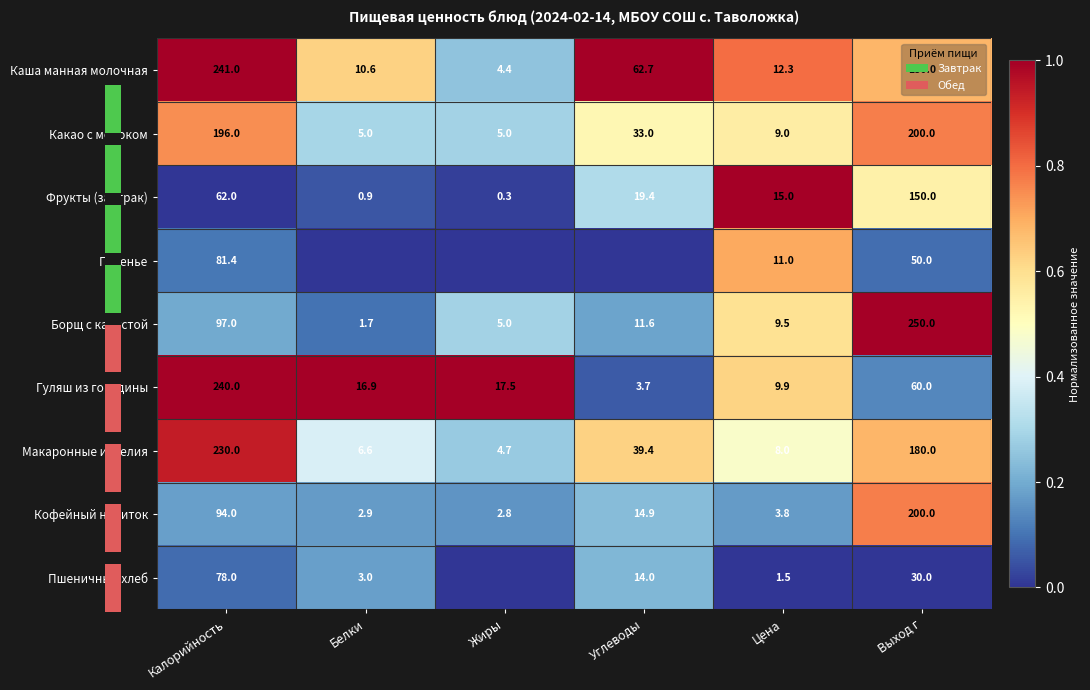

Rank the categories by Гуляш из говядины value from lowest to highest.

Углеводы, Цена, Белки, Жиры, Выход г, Калорийность